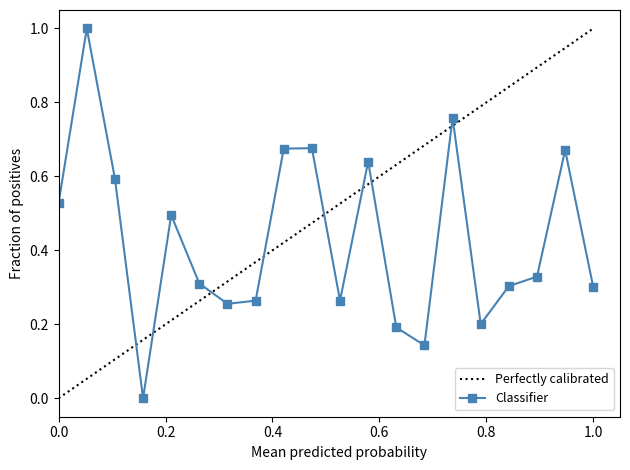

What is the difference between the maximum and minimum values?

1.0